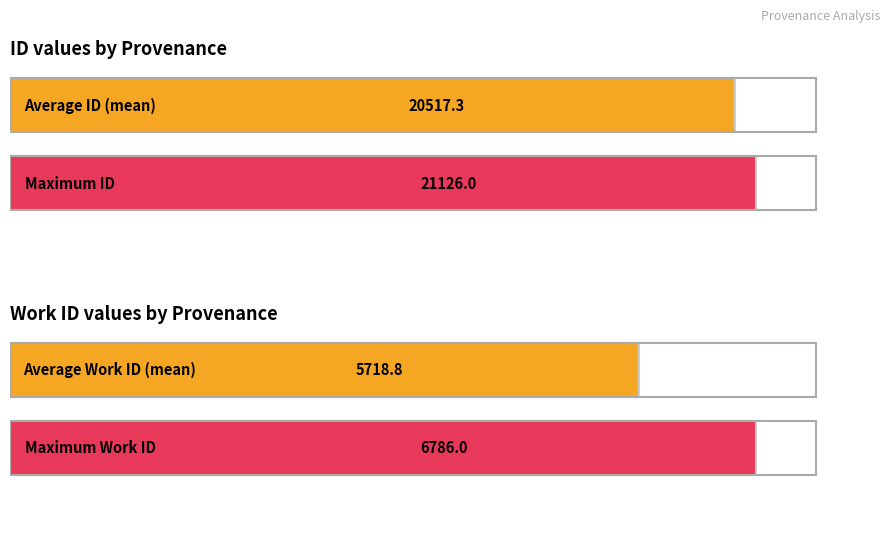

What is the minimum value for id?

18093